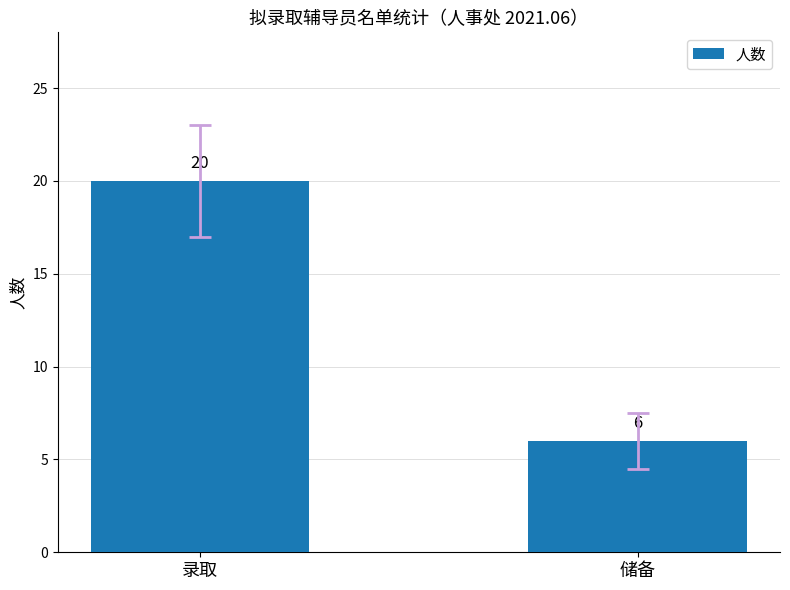

Is it true that the value at 储备 is 6?

True